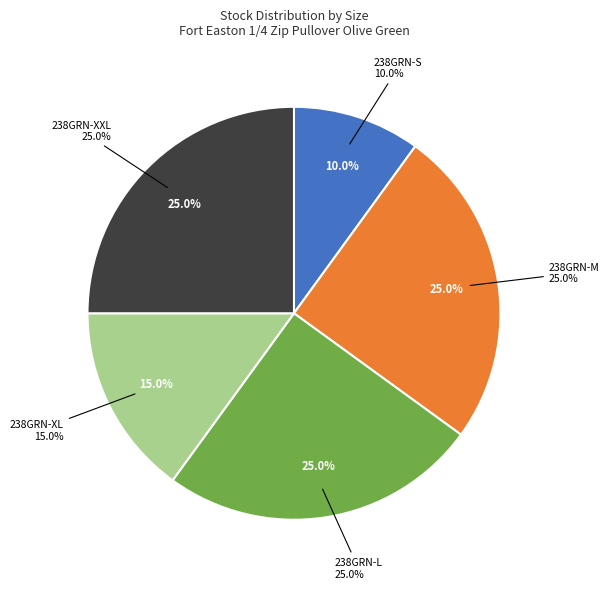

Which category has the biggest portion of the pie?

238GRN-M